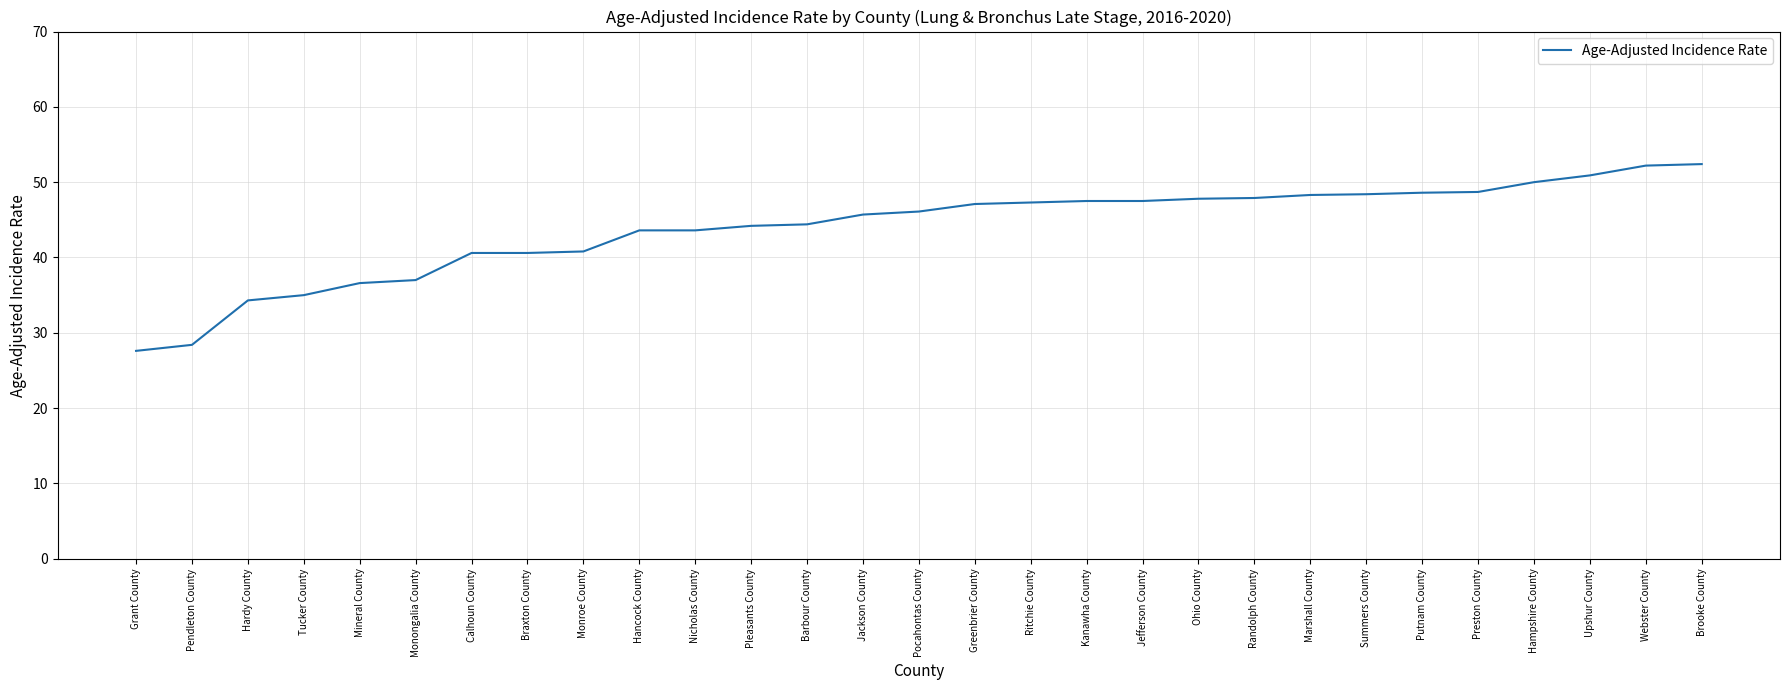

What is the smallest value displayed?

27.6